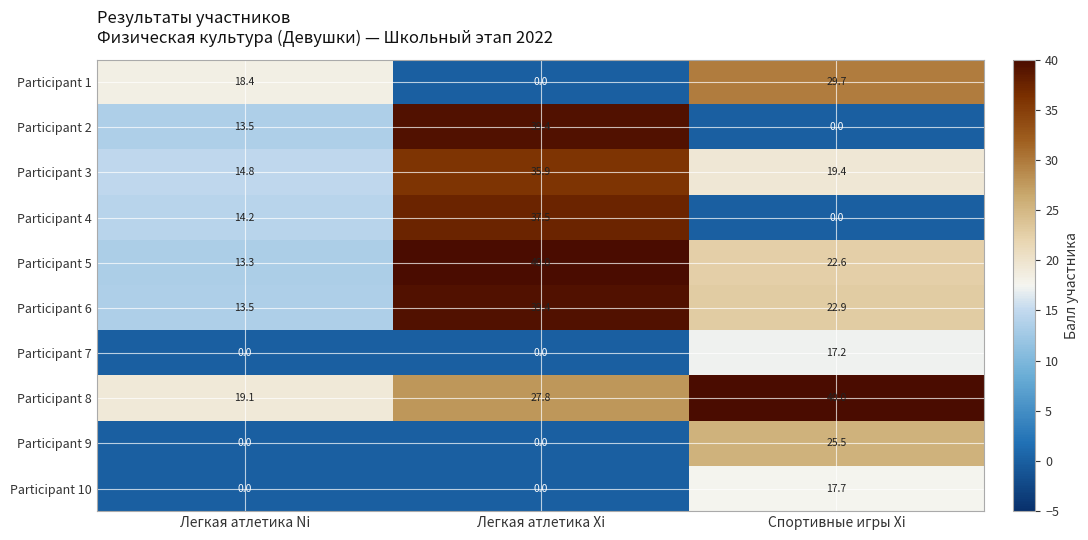

The Participant 4 series shows 59.7 at Легкая атлетика Xi. True or false?

False